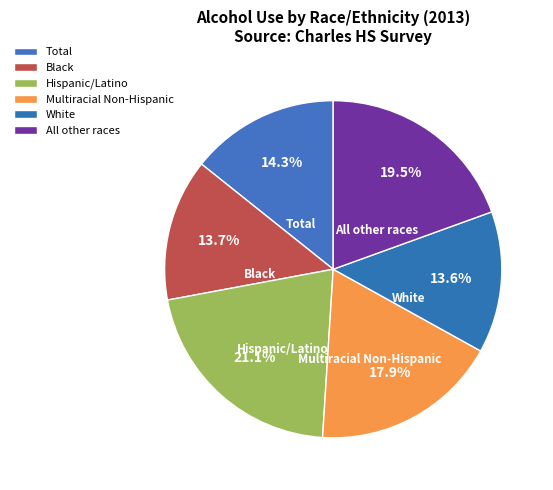

To the nearest percent, what is the difference between the largest and smallest slice percentages?

7%